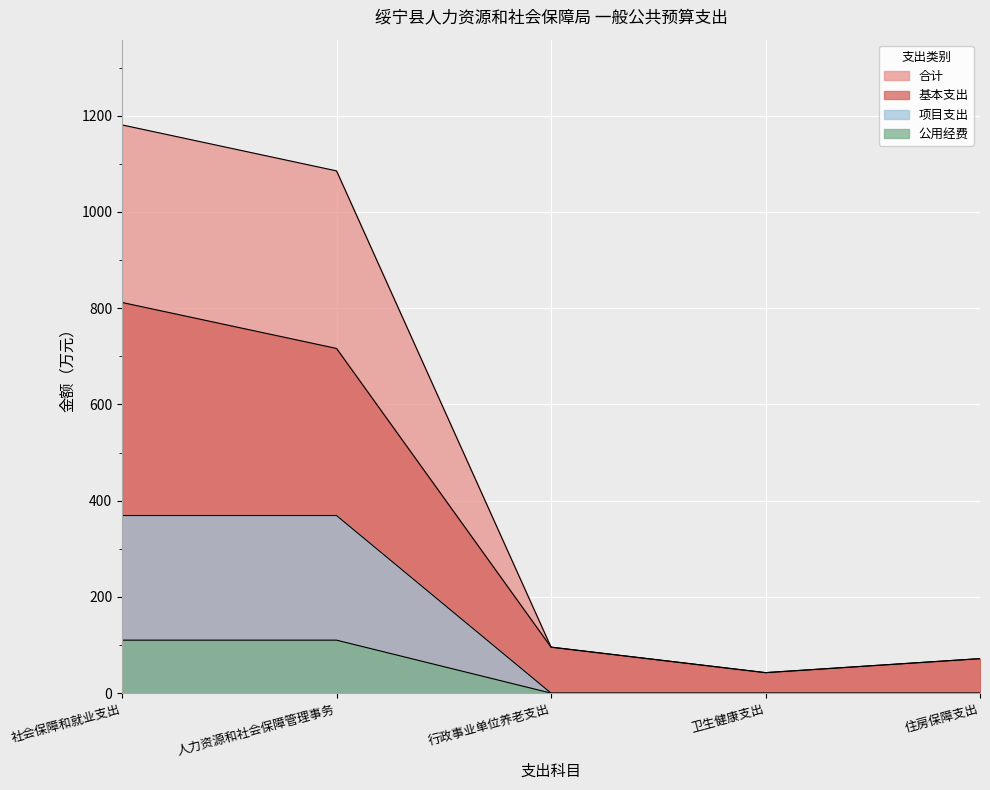

What is the difference between the highest and lowest values at 住房保障支出?

71.7